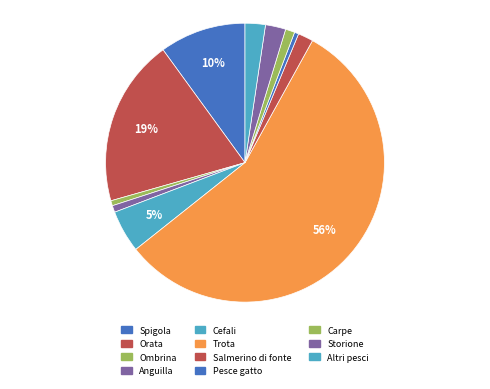

To the nearest percent, what is the average slice percentage?

9%